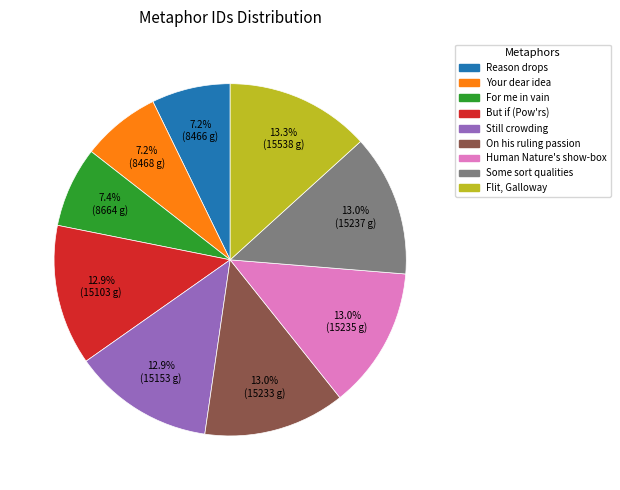

Does any single category account for the majority?

No